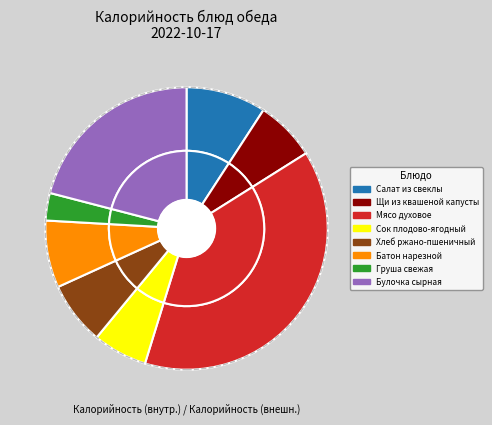

What is the change in value from Щи из квашеной капусты to Батон нарезной?

+12